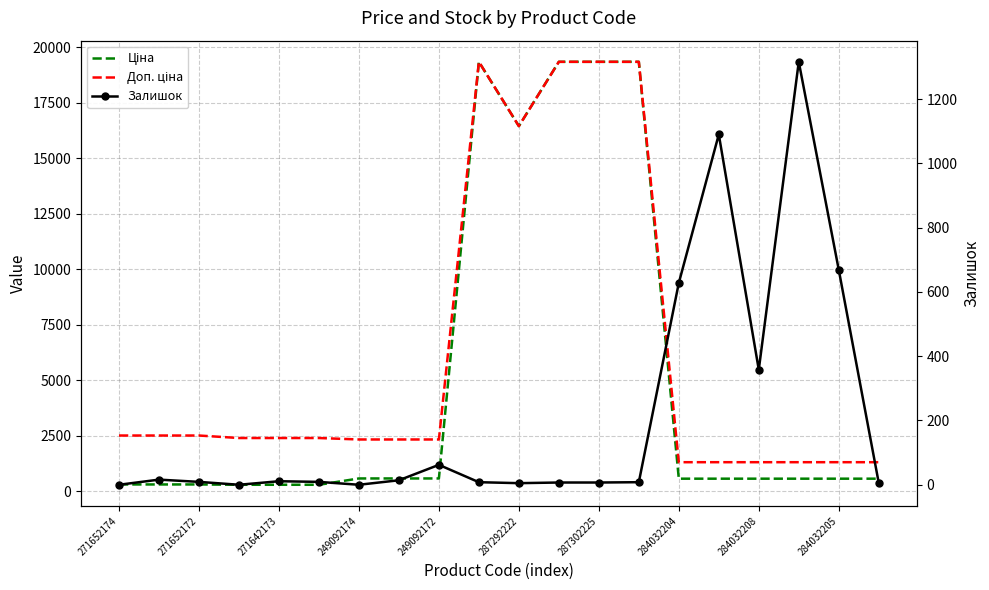

At how many categories does at least one series exceed 8314?

5